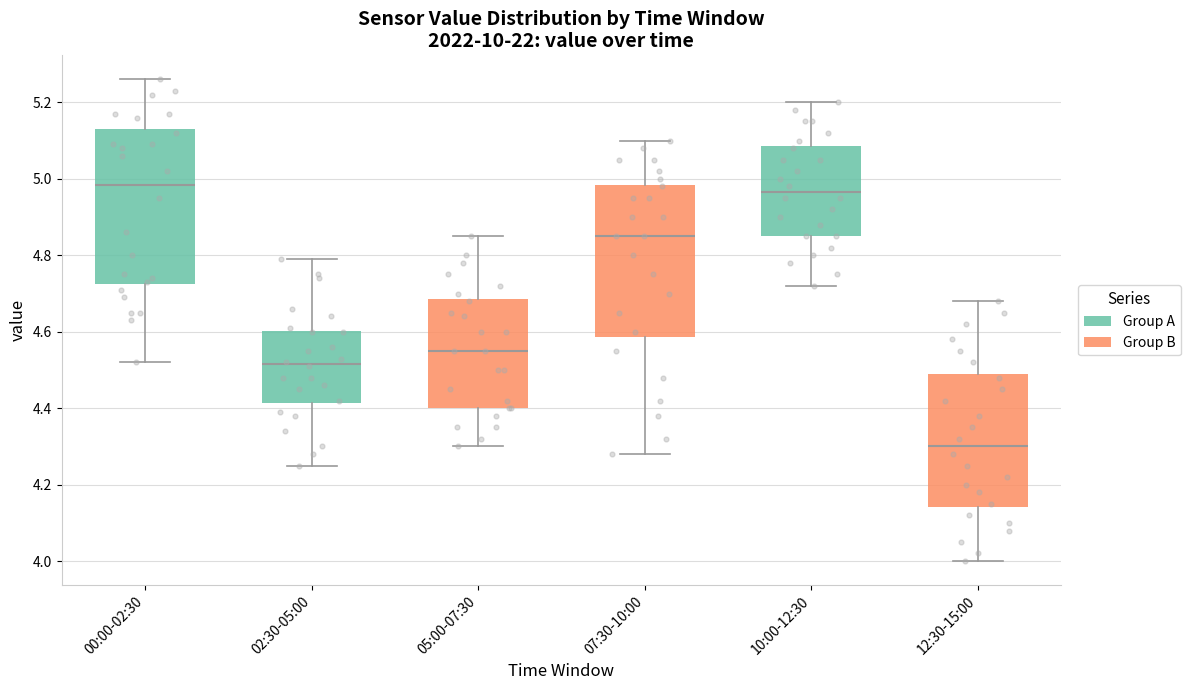

Reading left to right, read every box against the y-axis: the position of its median line, the range the box covers, and the ends of its whiskers. The values are not printed on the chart, so give them approximately, as read against the axis.

00:00-02:30: median 4.98, box 4.72 to 5.14, whiskers 4.52 to 5.26
02:30-05:00: median 4.52, box 4.42 to 4.60, whiskers 4.26 to 4.80
05:00-07:30: median 4.56, box 4.40 to 4.68, whiskers 4.30 to 4.86
07:30-10:00: median 4.86, box 4.58 to 4.98, whiskers 4.28 to 5.10
10:00-12:30: median 4.96, box 4.86 to 5.08, whiskers 4.72 to 5.20
12:30-15:00: median 4.30, box 4.14 to 4.50, whiskers 4.00 to 4.68